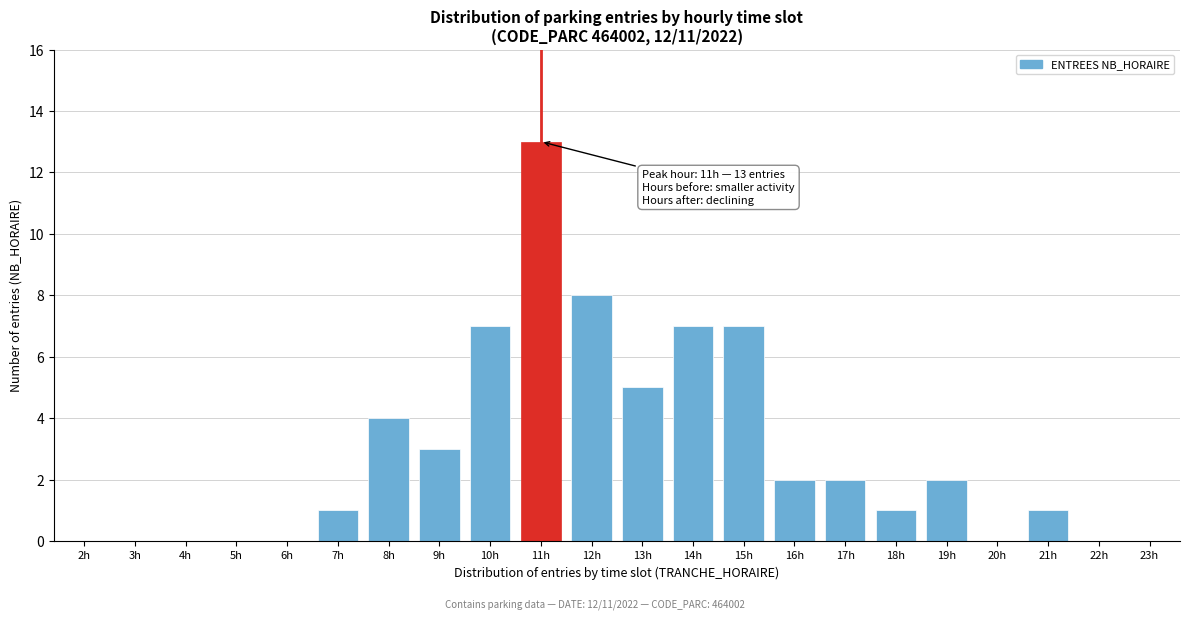

Reading left to right, list all the values displayed in this chart.

2h=0	3h=0	4h=0	5h=0	6h=0	7h=1	8h=4	9h=3	10h=7	11h=13	12h=8	13h=5	14h=7	15h=7	16h=2	17h=2	18h=1	19h=2	20h=0	21h=1	22h=0	23h=0